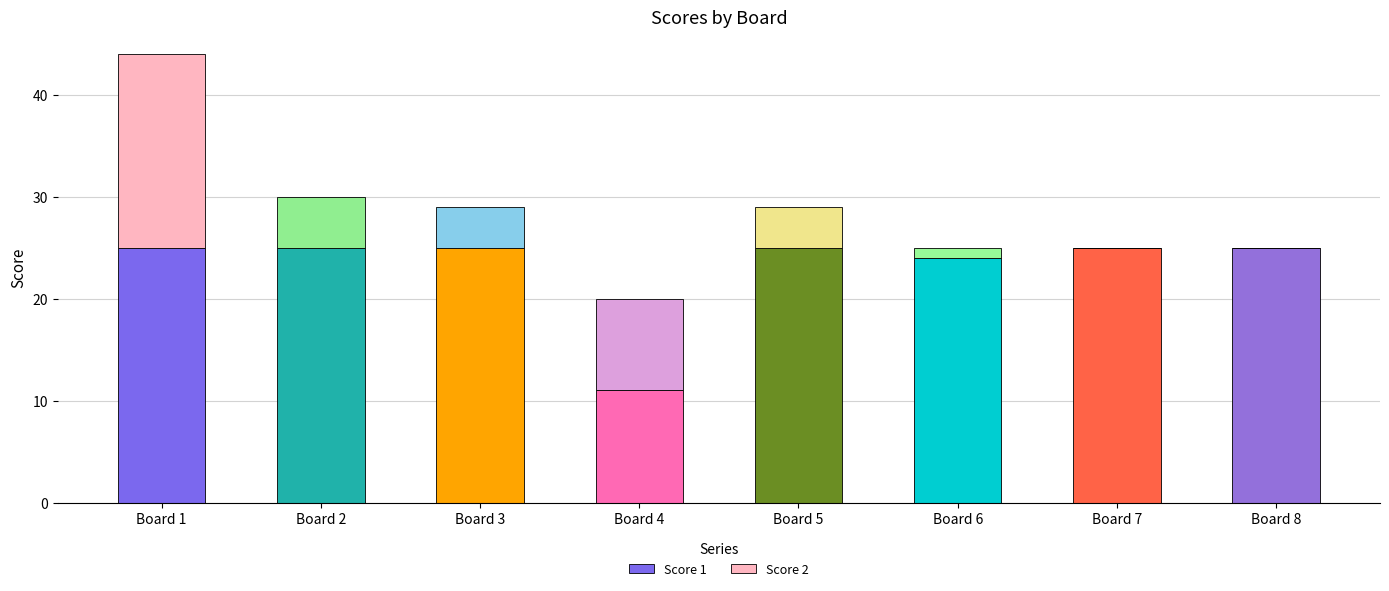

What is the total value across all series at Board 7?

25